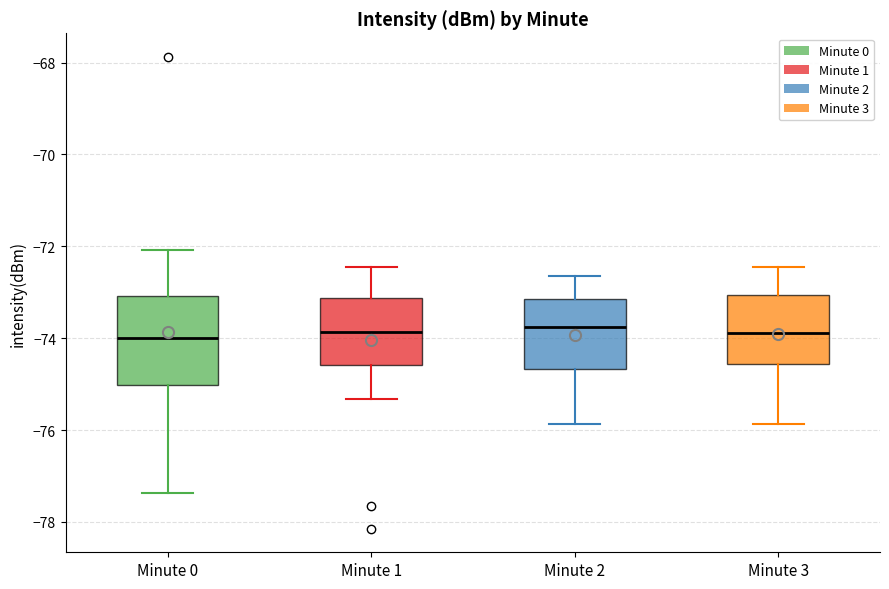

Reading left to right, read every box against the y-axis: the position of its median line, the range the box covers, and the ends of its whiskers. The values are not printed on the chart, so give them approximately, as read against the axis.

Minute 0: median -74.0, box -75.0 to -73.0, whiskers -77.4 to -72.0
Minute 1: median -73.8, box -74.6 to -73.2, whiskers -75.4 to -72.4
Minute 2: median -73.8, box -74.6 to -73.2, whiskers -75.8 to -72.6
Minute 3: median -73.8, box -74.6 to -73.0, whiskers -75.8 to -72.4